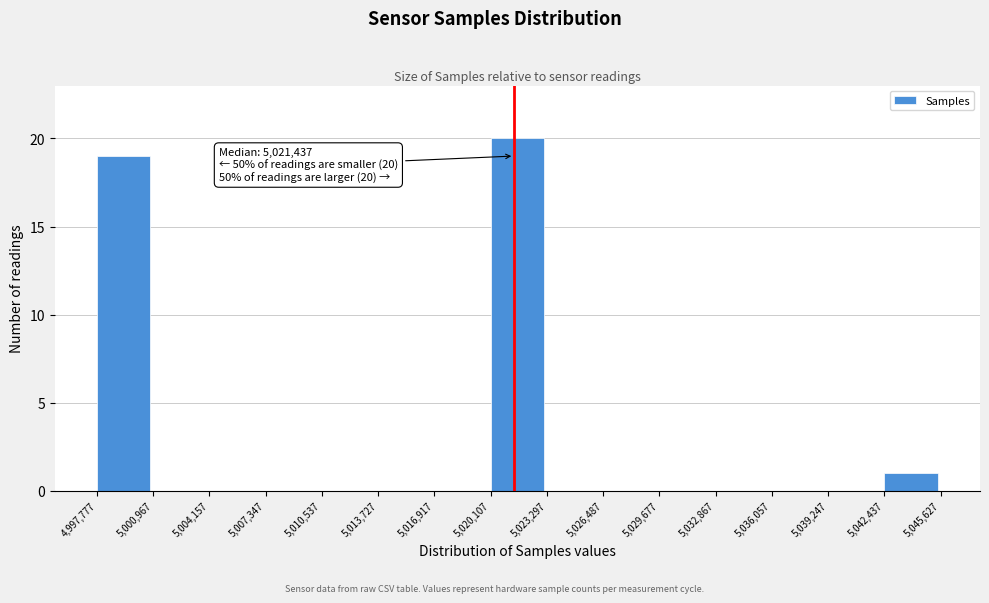

Over which range of the x-axis is the bar tallest?

5,020,107 to 5,023,297